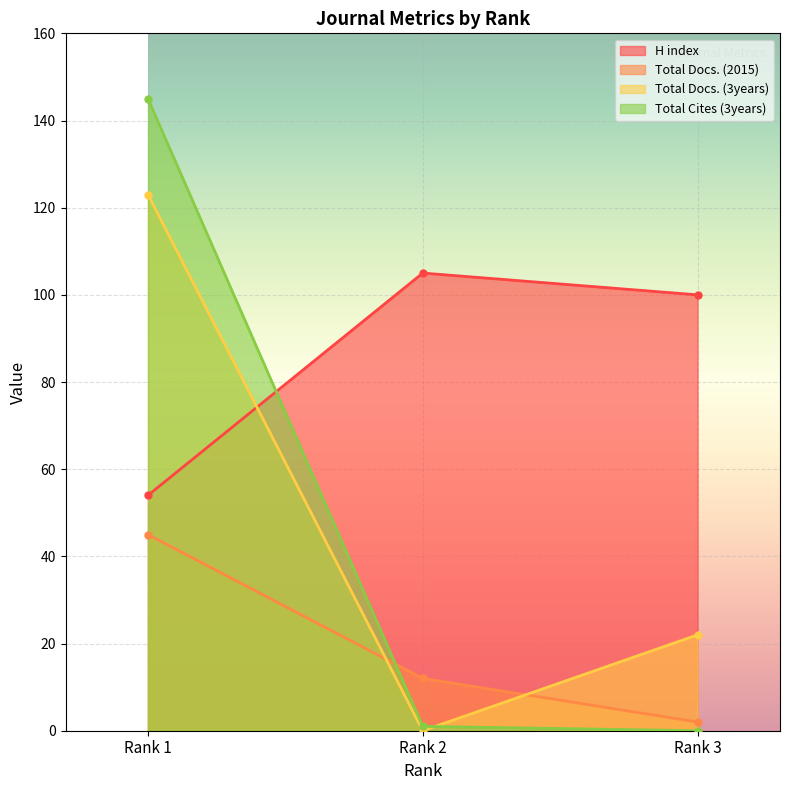

What is the difference between the maximum and minimum values in the Total Cites (3years) series?

145